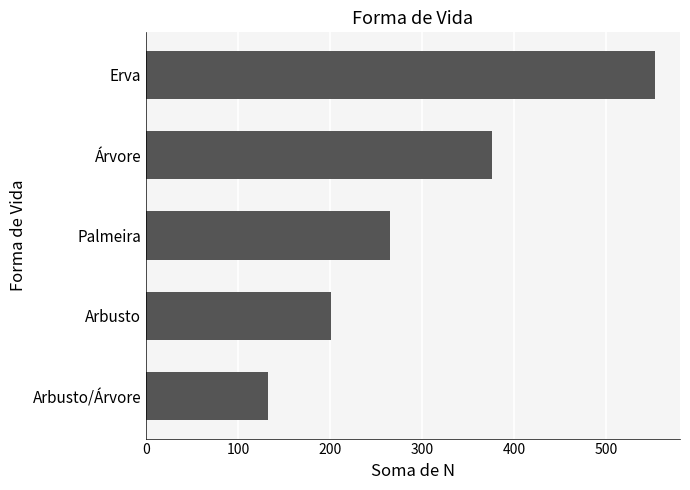

Does the chart contain any negative values?

No